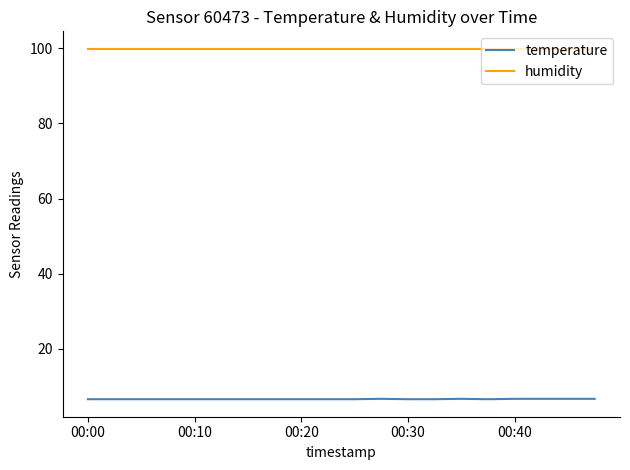

At how many categories does at least one series exceed 99?

20